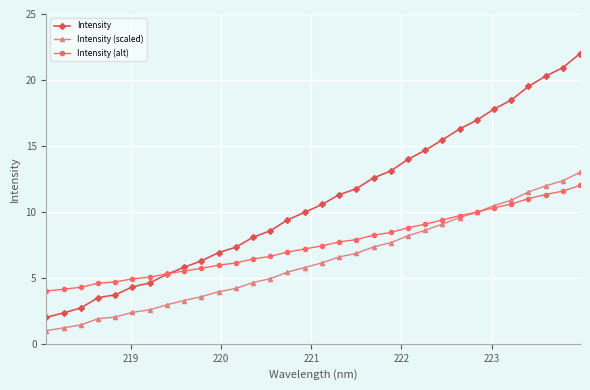

What is the value of the Intensity (alt) point at the 6th from the left?

4.9